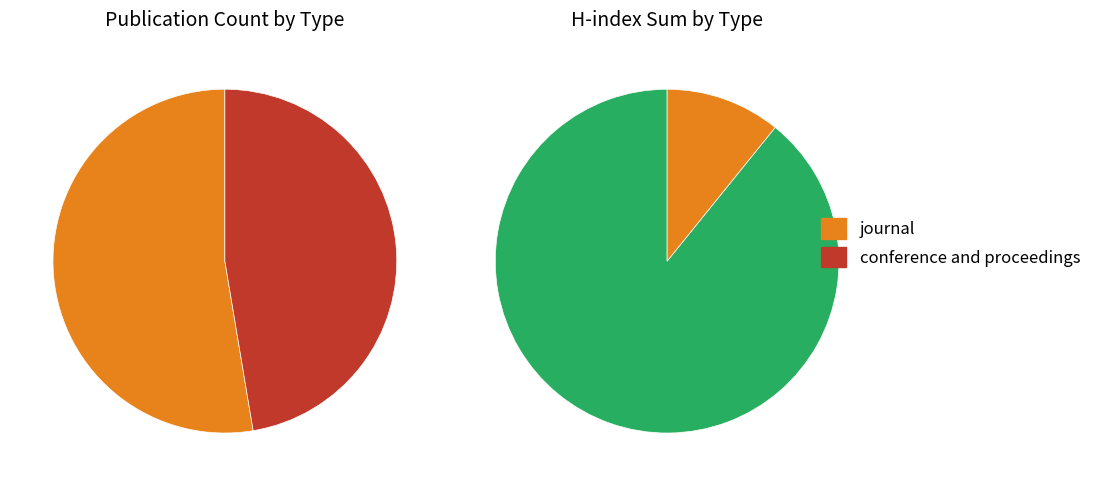

The journal slice represents 40% of the pie. True or false?

False